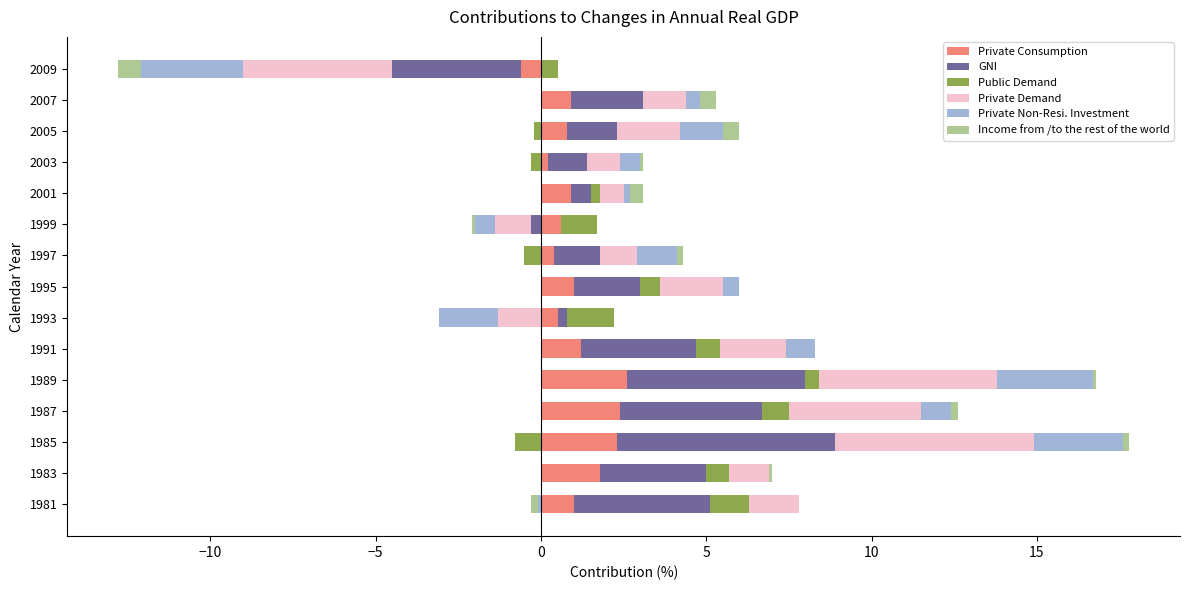

What is the value of the Private Demand bar at the 6th from the left?

2.0